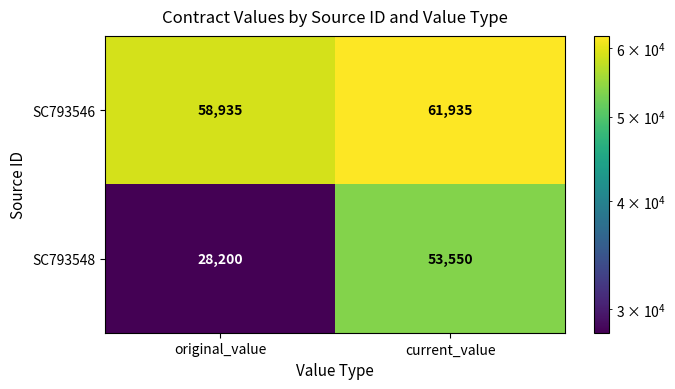

Which series has the widest spread of values?

SC793548